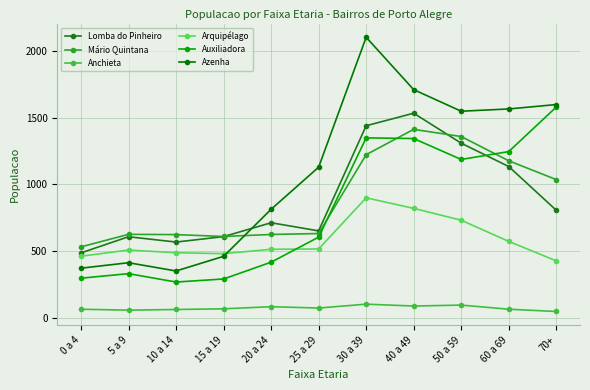

At which category does Azenha reach its first local peak?

5 a 9